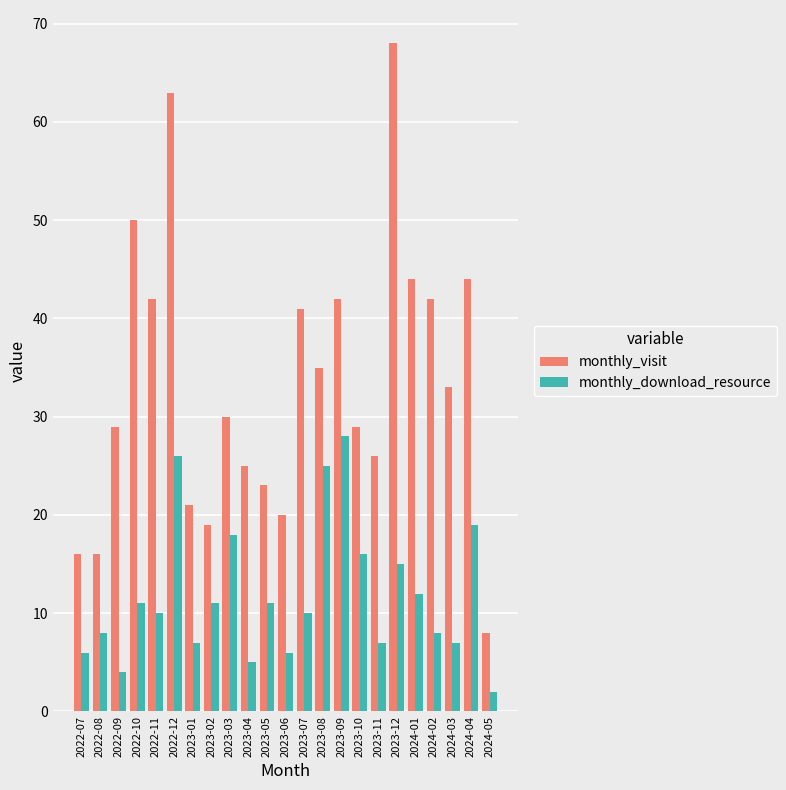

Reading left to right, extract all data points from this chart.

monthly_visit: 2022-07=16	2022-08=16	2022-09=29	2022-10=50	2022-11=42	2022-12=63	2023-01=21	2023-02=19	2023-03=30	2023-04=25	2023-05=23	2023-06=20	2023-07=41	2023-08=35	2023-09=42	2023-10=29	2023-11=26	2023-12=68	2024-01=44	2024-02=42	2024-03=33	2024-04=44	2024-05=8
monthly_download_resource: 2022-07=6	2022-08=8	2022-09=4	2022-10=11	2022-11=10	2022-12=26	2023-01=7	2023-02=11	2023-03=18	2023-04=5	2023-05=11	2023-06=6	2023-07=10	2023-08=25	2023-09=28	2023-10=16	2023-11=7	2023-12=15	2024-01=12	2024-02=8	2024-03=7	2024-04=19	2024-05=2